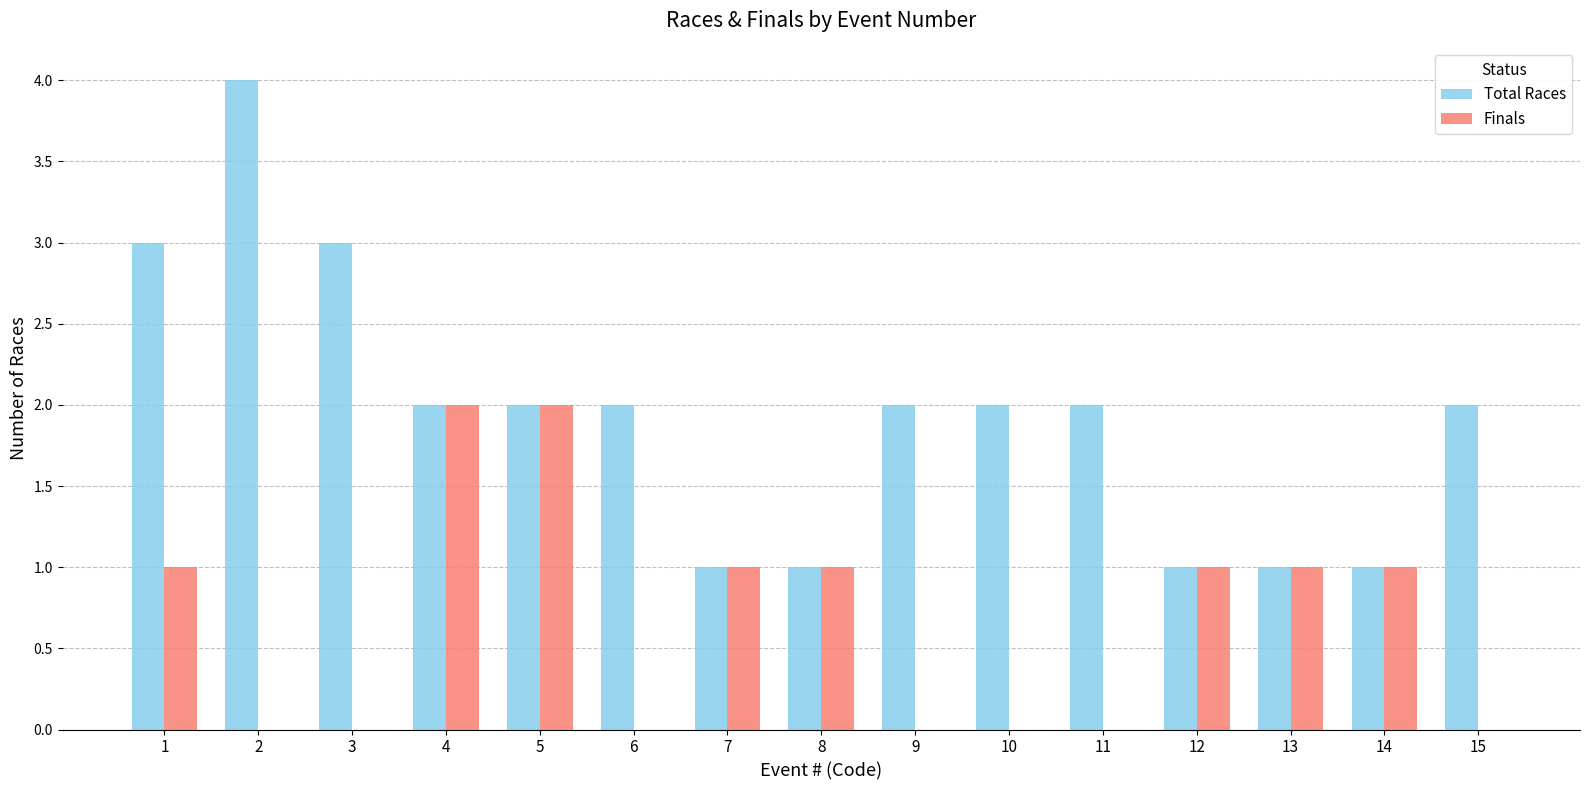

What is the highest value of the Finals series?

2